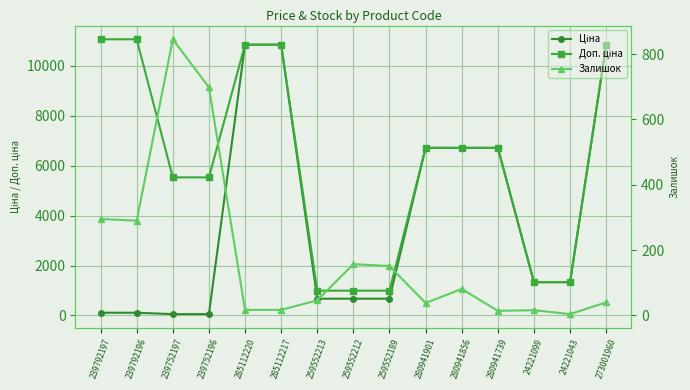

True or false: Ціна and Залишок intersect in this chart.

True